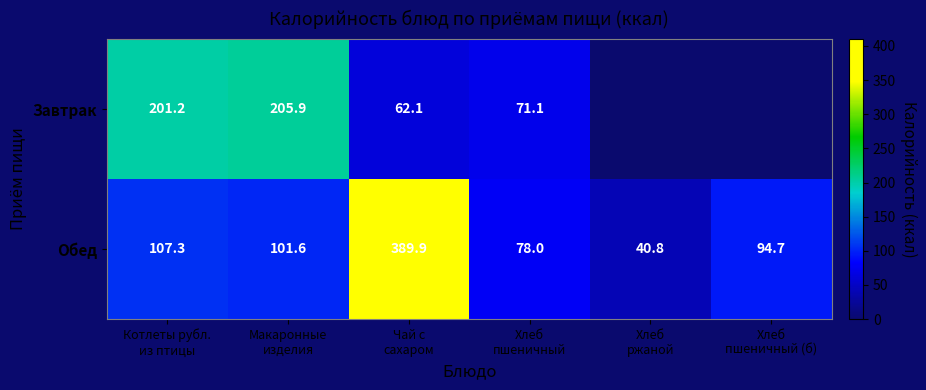

What is the sum of all Обед values?

812.3